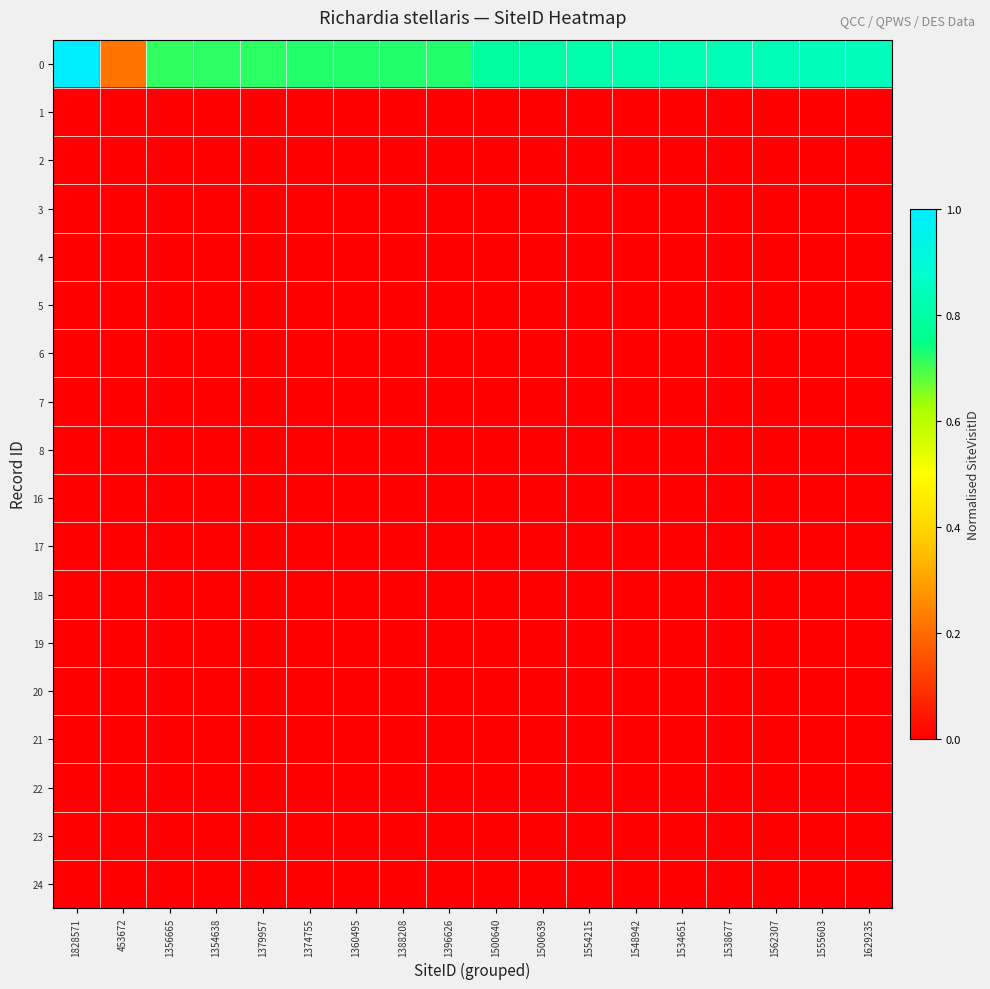

Rank the series by their maximum value, from lowest to highest.

1, 2, 3, 4, 5, 6, 7, 8, 16, 17, 18, 19, 20, 21, 22, 23, 24, 0